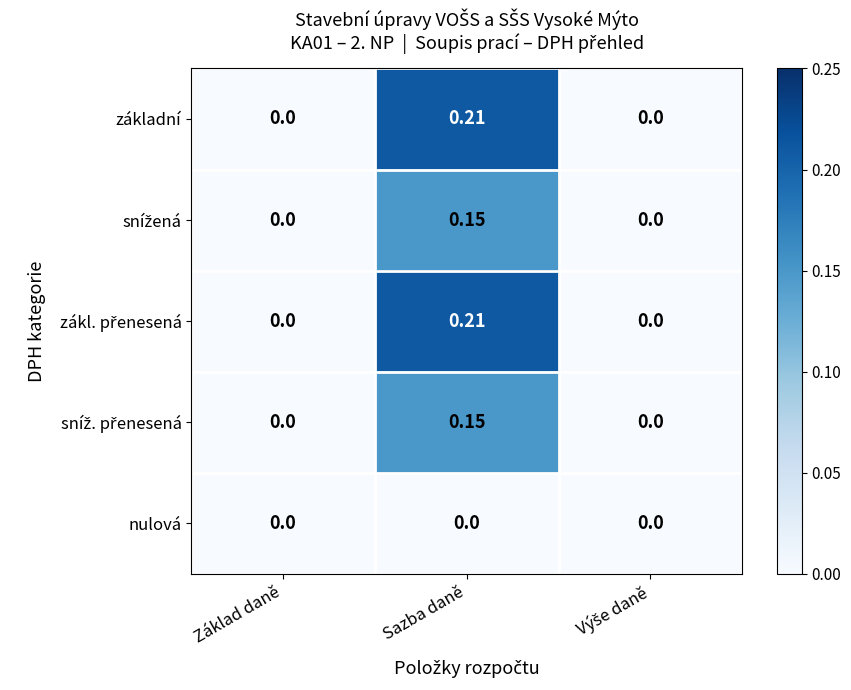

At which category is the sum across all series the highest?

Sazba daně